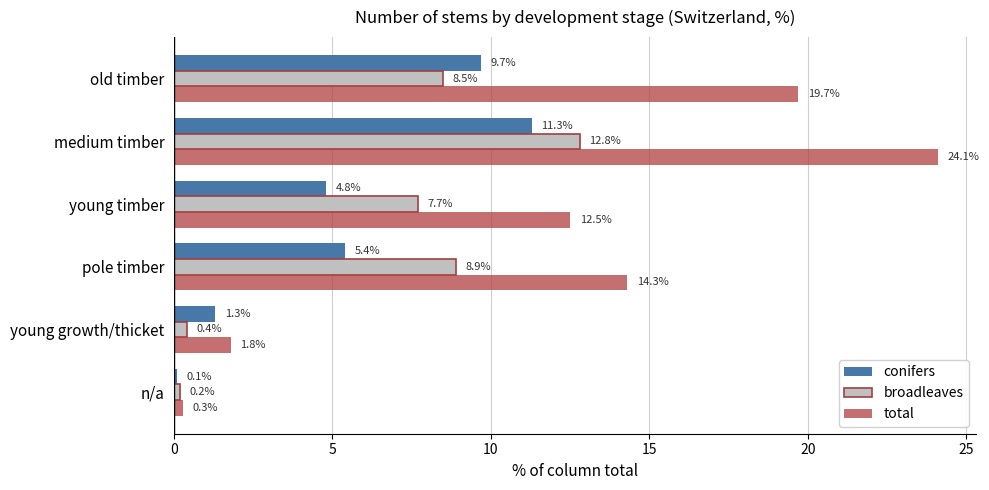

Rank the categories by broadleaves value from highest to lowest.

medium timber, pole timber, old timber, young timber, young growth/thicket, n/a